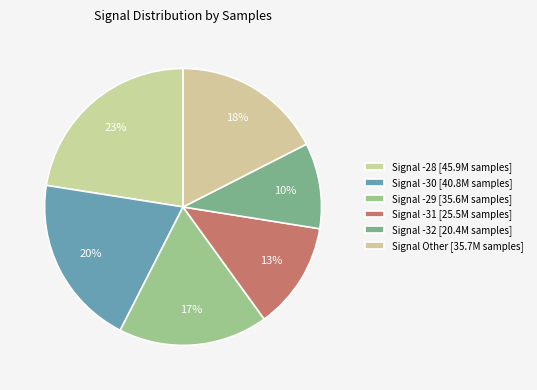

Does any single category account for the majority?

No